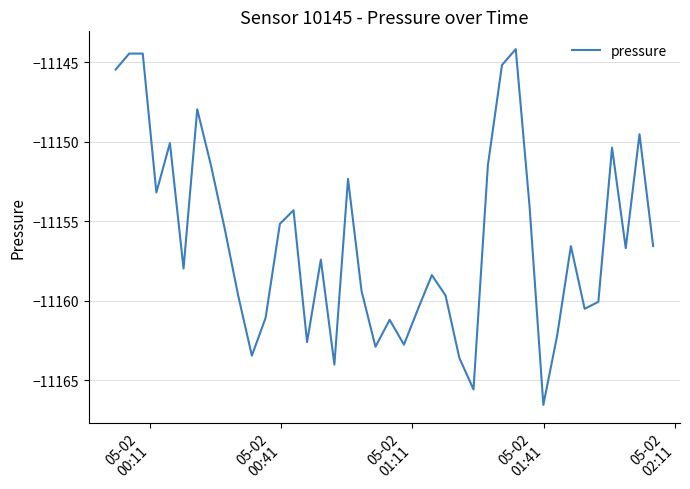

How many series are shown in this chart?

1